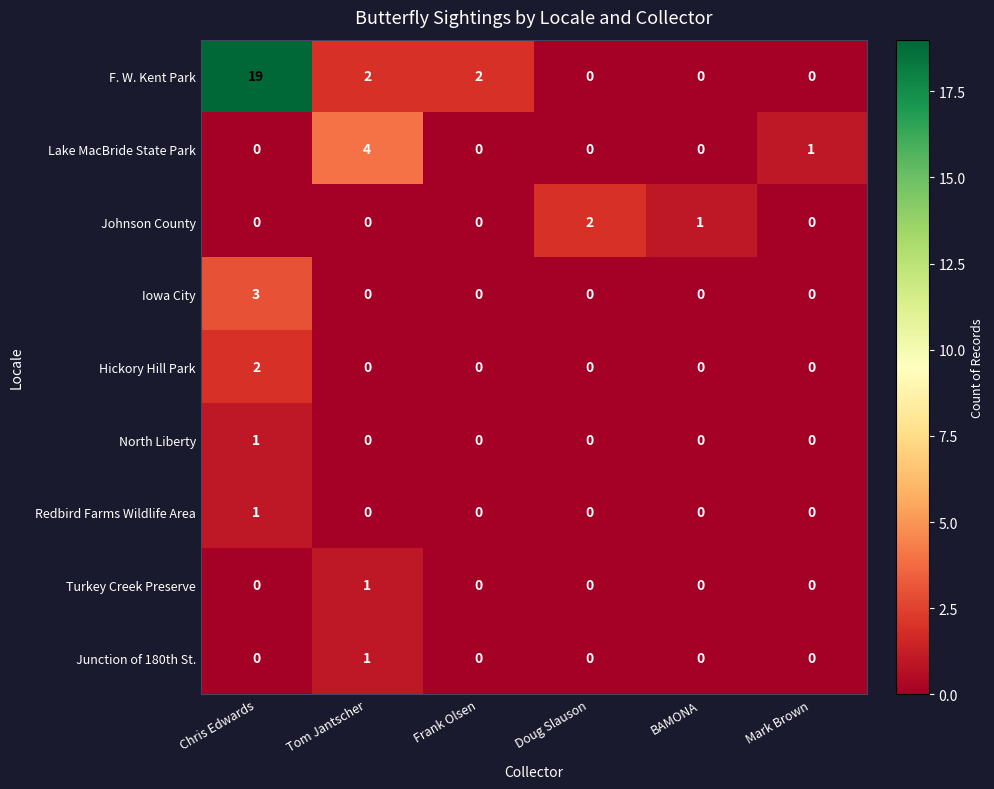

Is it true that Junction of 180th St. equals 0 at Doug Slauson?

True